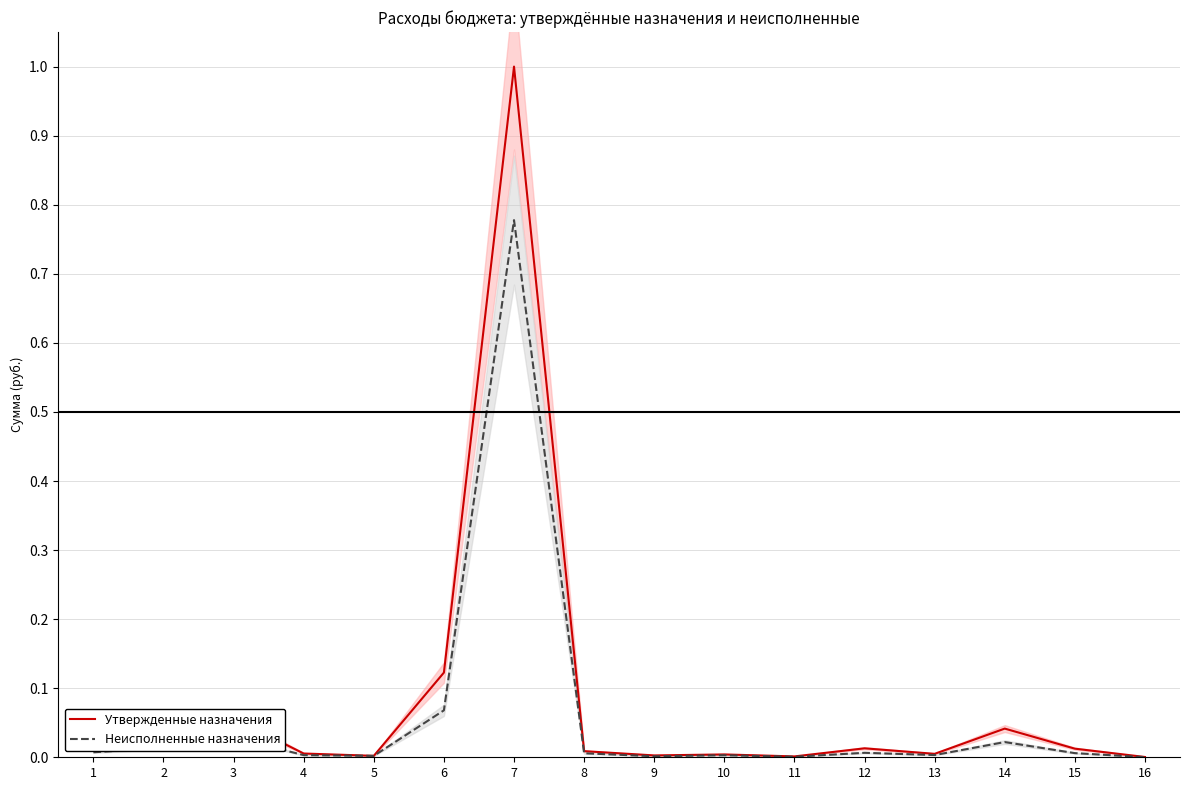

Is it true that Утвержденные назначения equals 0.0 at 1?

True